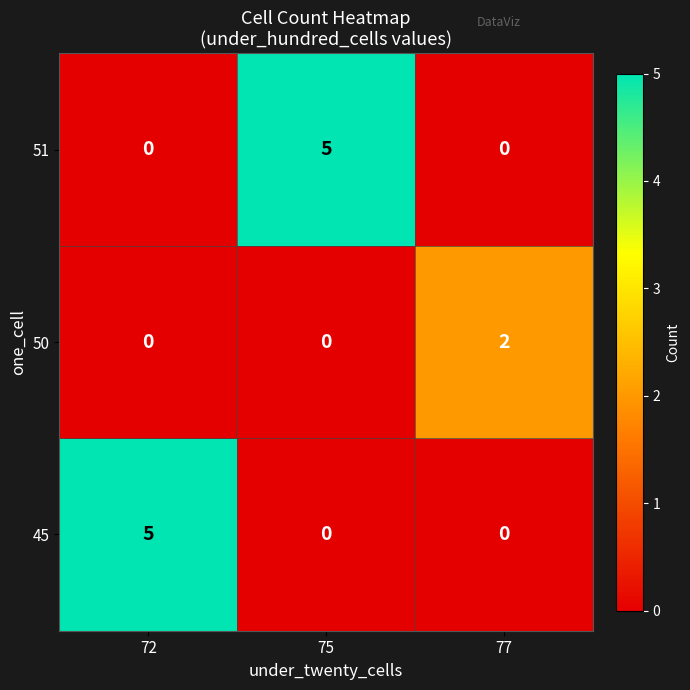

Reading right to left, what are all the values shown in this chart?

51: 0	5	0
50: 2	0	0
45: 0	0	5